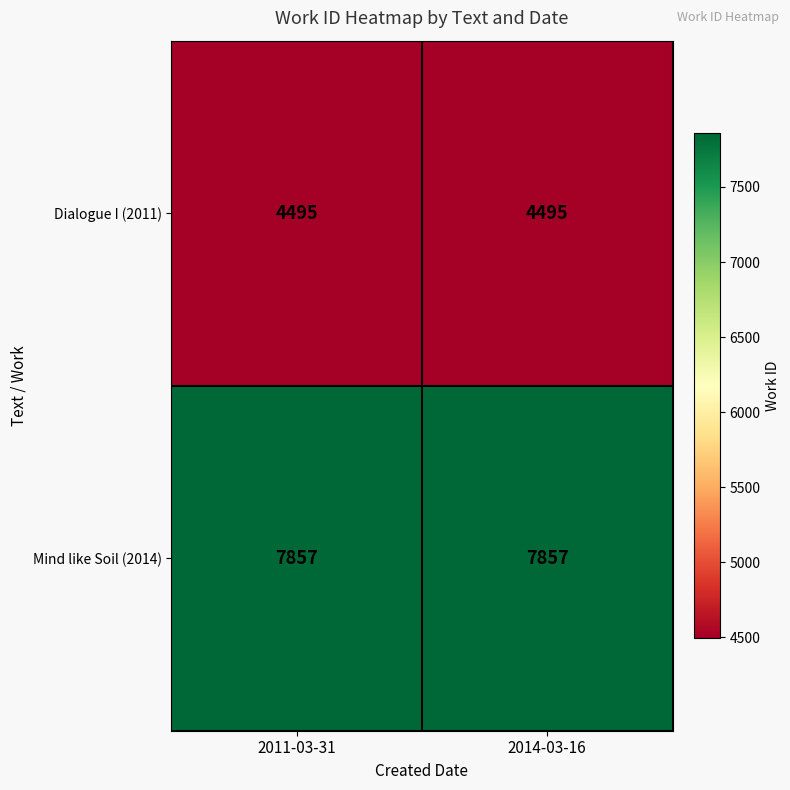

Read the Mind like Soil (2014) value at 2014-03-16.

7857